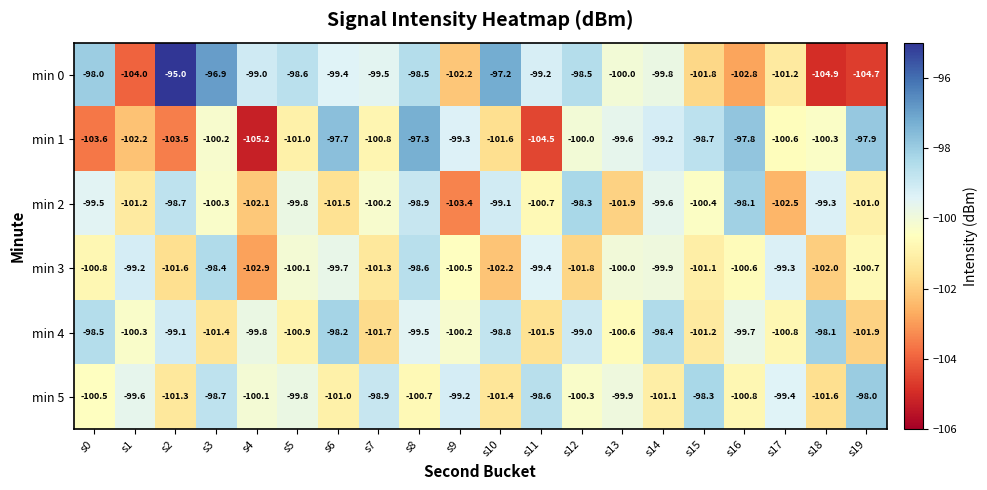

What is the sum of all min 4 values?

-1999.6